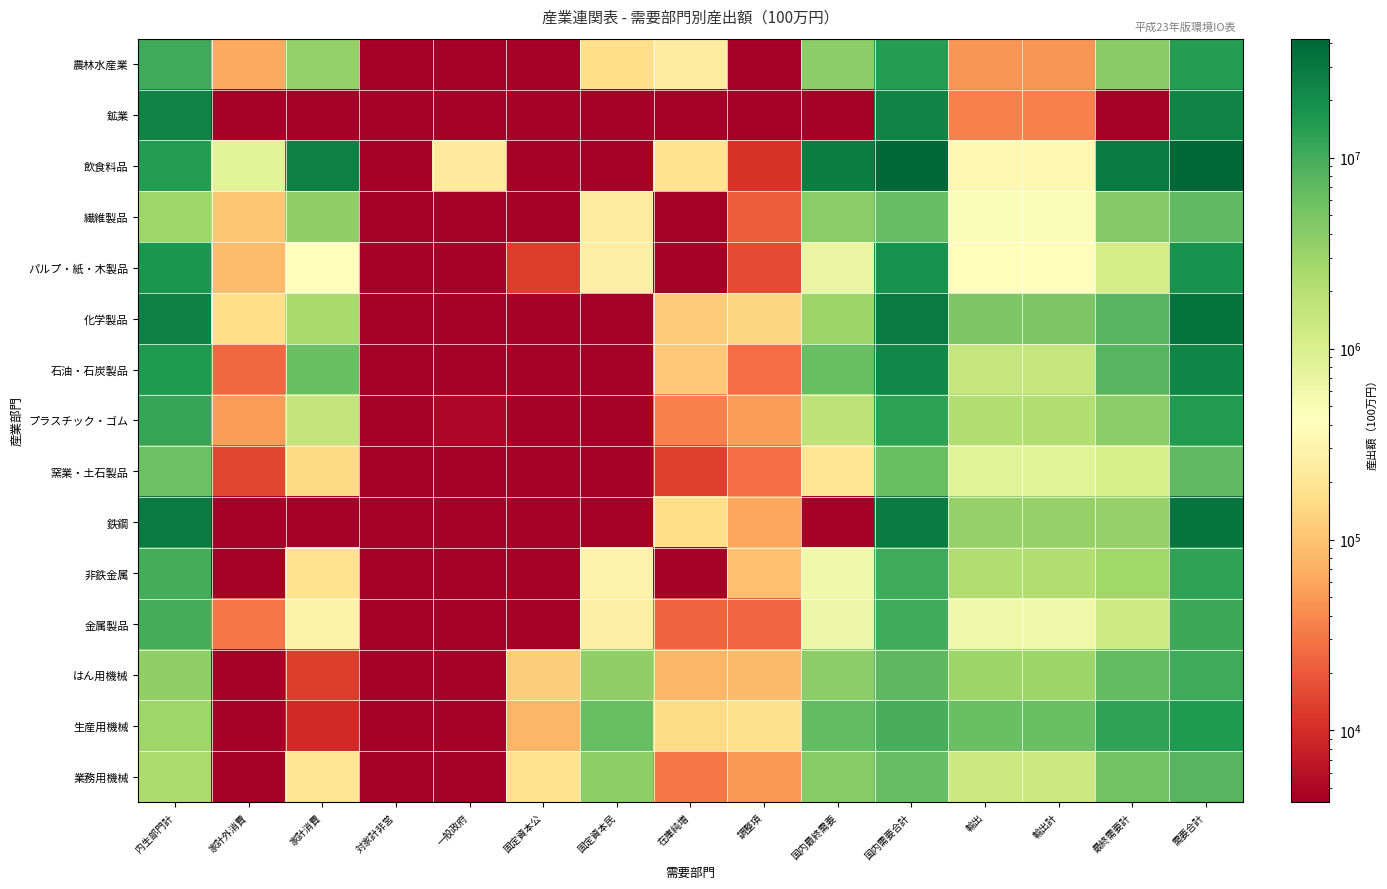

Reading right to left, list all the values displayed in this chart.

農林水産業: 需要合計=14598771	最終需要計=3917765	輸出計=47890	輸出=47890	国内需要合計=14550881	国内最終需要=3869875	調整項=2333	在庫純増=246810	固定資本民=168260	固定資本公=1	一般政府=1	対家計非営=1	家計消費=3389053	家計外消費=63419	内生部門計=10681006
鉱業: 需要合計=24069576	最終需要計=1	輸出計=35575	輸出=35575	国内需要合計=24034001	国内最終需要=1	調整項=1735	在庫純増=1	固定資本民=1	固定資本公=1	一般政府=1	対家計非営=1	家計消費=1	家計外消費=1	内生部門計=24092776
飲食料品: 需要合計=42038335	最終需要計=27431320	輸出計=331013	輸出=331013	国内需要合計=41707322	国内最終需要=27100307	調整項=11315	在庫純増=186909	固定資本民=1	固定資本公=1	一般政府=235186	対家計非営=4215	家計消費=25826673	家計外消費=836009	内生部門計=14607015
繊維製品: 需要合計=7174037	最終需要計=4306357	輸出計=479809	輸出=479809	国内需要合計=6694228	国内最終需要=3826548	調整項=20503	在庫純増=1	固定資本民=244472	固定資本公=678	一般政府=1	対家計非営=1	家計消費=3605410	家計外消費=103517	内生部門計=2867680
パルプ・紙・木製品: 需要合計=18166166	最終需要計=1113060	輸出計=396712	輸出=396712	国内需要合計=17769454	国内最終需要=716348	調整項=16066	在庫純増=1	固定資本民=257356	固定資本公=12891	一般政府=2023	対家計非営=1	家計消費=395855	家計外消費=87681	内生部門計=17053106
化学製品: 需要合計=33378032	最終需要計=7755652	輸出計=4792002	輸出=4792002	国内需要合計=28586030	国内最終需要=2963650	調整項=141299	在庫純増=117589	固定資本民=1	固定資本公=1	一般政府=1	対家計非営=1	家計消費=2538484	家計外消費=166278	内生部門計=25622380
石油・石炭製品: 需要合計=23632864	最終需要計=7874003	輸出計=1507818	輸出=1507818	国内需要合計=22125046	国内最終需要=6366185	調整項=26827	在庫純増=109934	固定資本民=1	固定資本公=1	一般政府=1	対家計非営=1	家計消費=6204047	家計外消費=25377	内生部門計=15758861
プラスチック・ゴム: 需要合計=15295512	最終需要計=3774963	輸出計=2057493	輸出=2057493	国内需要合計=13238019	国内最終需要=1717470	調整項=53914	在庫純増=35942	固定資本民=1	固定資本公=1	一般政府=4871	対家計非営=1	家計消費=1569868	家計外消費=53536	内生部門計=11520549
窯業・土石製品: 需要合計=6996404	最終需要計=1062212	輸出計=857786	輸出=857786	国内需要合計=6138618	国内最終需要=204426	調整項=27141	在庫純増=13626	固定資本民=1	固定資本公=1	一般政府=1	対家計非営=1	家計消費=148813	家計外消費=14846	内生部門計=5934192
鉄鋼: 需要合計=31606895	最終需要計=3281426	輸出計=3342282	輸出=3342282	国内需要合計=28264613	国内最終需要=1	調整項=61564	在庫純増=168974	固定資本民=1	固定資本公=1	一般政府=1	対家計非営=1	家計消費=1	家計外消費=1	内生部門計=28325469
非鉄金属: 需要合計=12649932	最終需要計=2780052	輸出計=2197452	輸出=2197452	国内需要合計=10452480	国内最終需要=582600	調整項=93994	在庫純増=1121	固定資本民=303515	固定資本公=1	一般政府=1	対家計非営=1	家計消費=182595	家計外消費=1375	内生部門計=9869880
金属製品: 需要合計=10906204	最終需要計=1254946	輸出計=617071	輸出=617071	国内需要合計=10289133	国内最終需要=637875	調整項=24090	在庫純増=23279	固定資本民=268330	固定資本公=2837	一般政府=625	対家計非営=1	家計消費=288136	家計外消費=30578	内生部門計=9651258
はん用機械: 需要合計=10412988	最終需要計=6861566	輸出計=3018179	輸出=3018179	国内需要合計=7394809	国内最終需要=3843387	調整項=86146	在庫純増=79137	固定資本民=3543662	固定資本公=121223	一般政府=1	対家計非営=1	家計消費=13219	家計外消費=1	内生部門計=3551422
生産用機械: 需要合計=15617674	最終需要計=12744391	輸出計=6024954	輸出=6024954	国内需要合計=9592720	国内最終需要=6719437	調整項=174423	在庫純増=155458	固定資本民=6300090	固定資本公=79989	一般政府=1	対家計非営=1	家計消費=9477	家計外消費=1	内生部門計=2873283
業務用機械: 需要合計=7879335	最終需要計=5578154	輸出計=1377353	輸出=1377353	国内需要合計=6501982	国内最終需要=4200801	調整項=49887	在庫純増=31029	固定資本民=3728250	固定資本公=186865	一般政府=166	対家計非営=1	家計消費=202047	家計外消費=2557	内生部門計=2301181